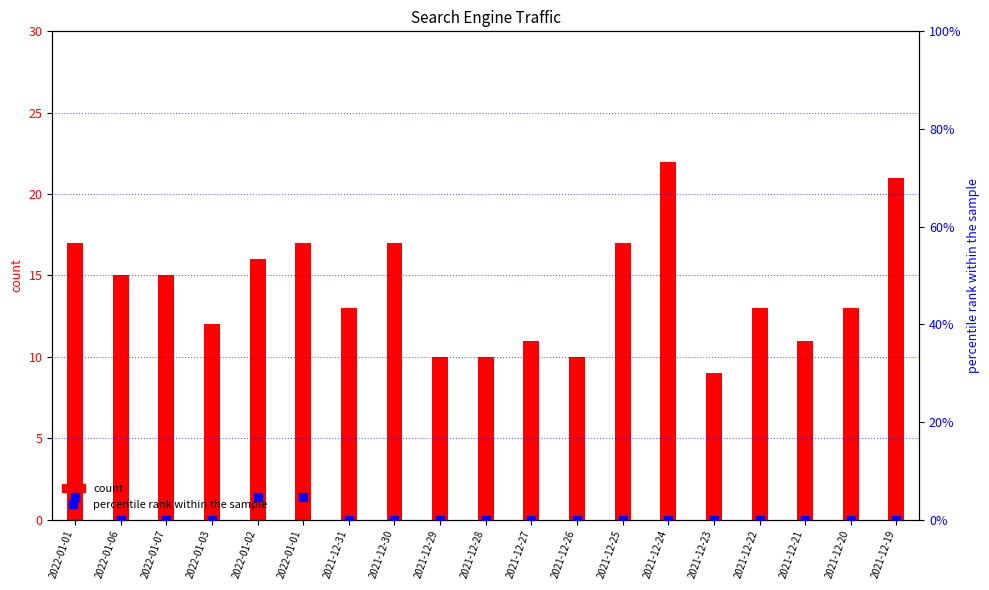

At how many categories does at least one series exceed 19?

2